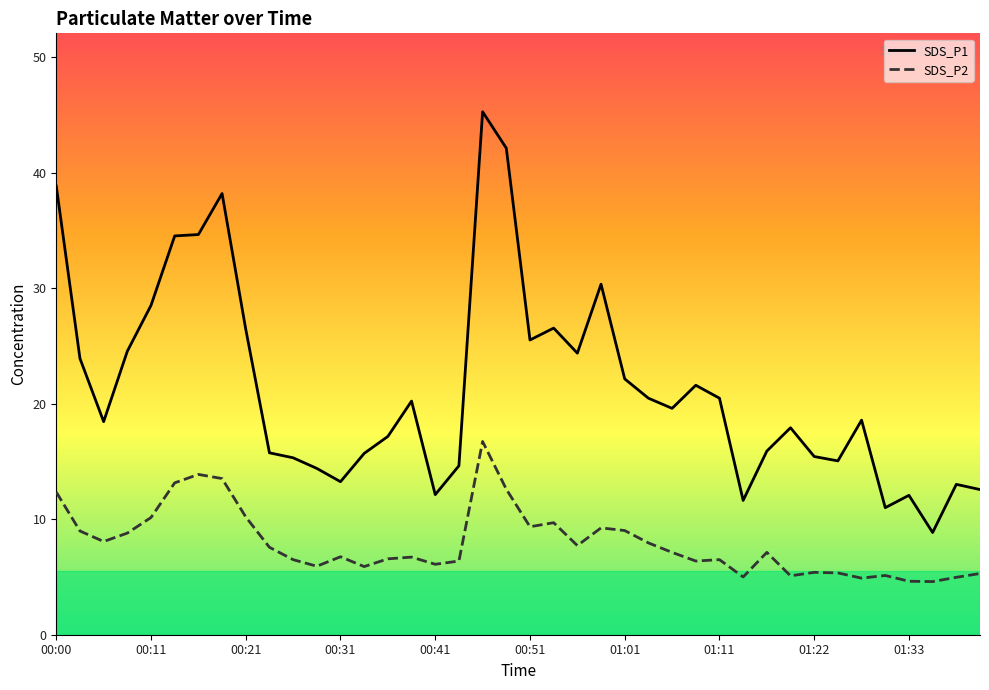

Between 17 and 32, which is larger?

32